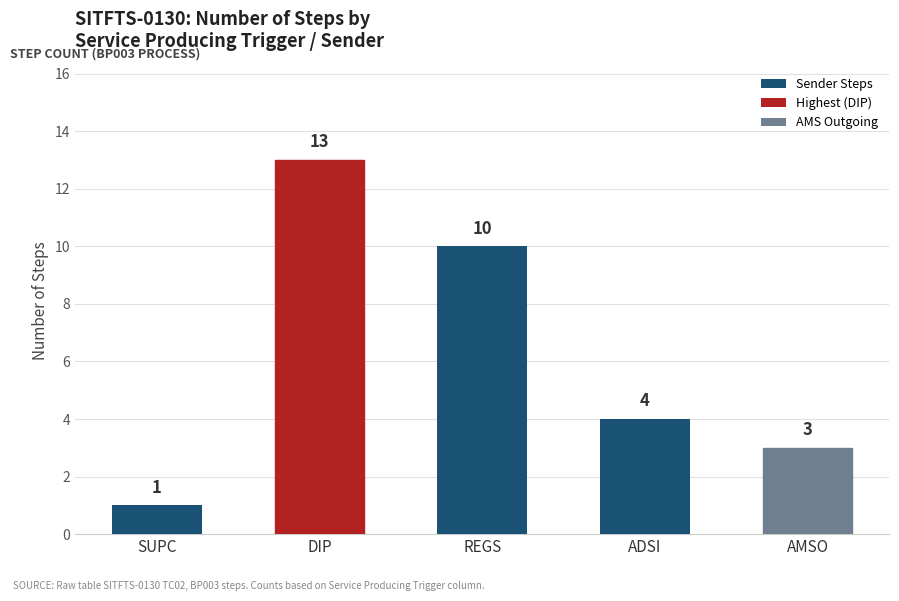

What is the value of the 1st bar from the left?

1